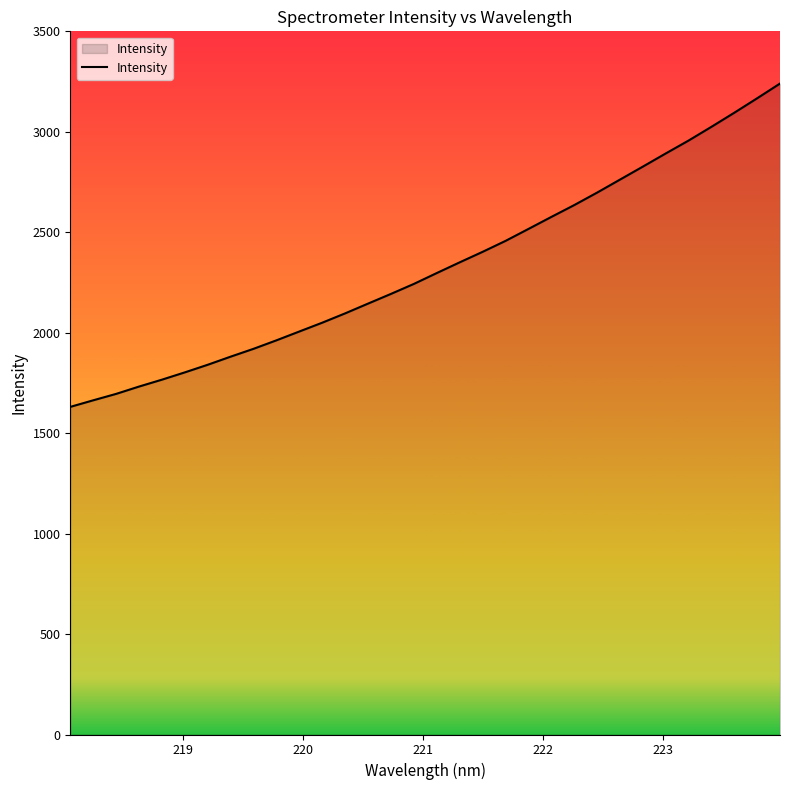

What is the smallest value displayed?

1630.7